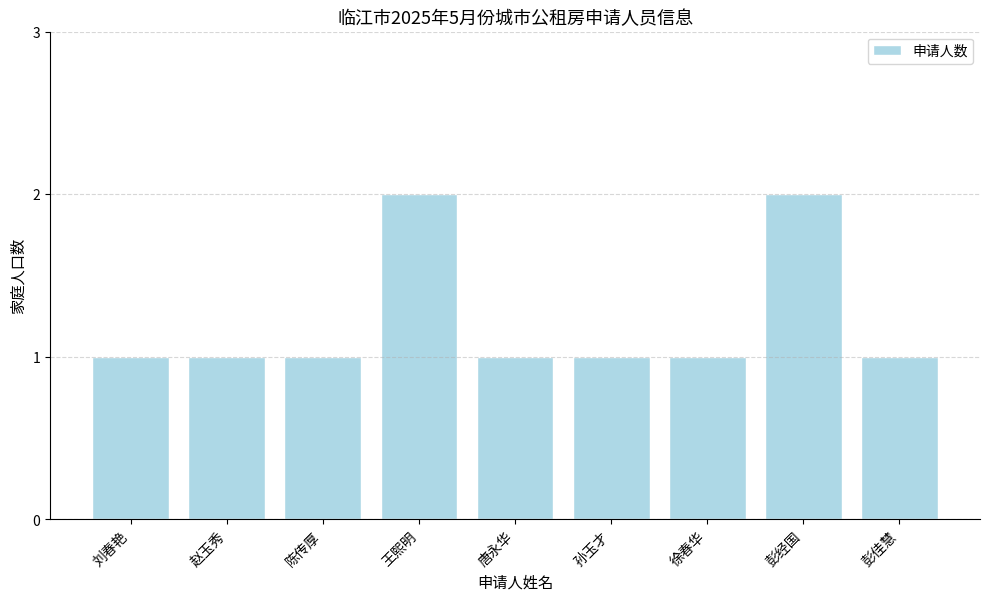

Approximately how many times larger is the value at 徐春华 compared to 孙玉才?

1.0